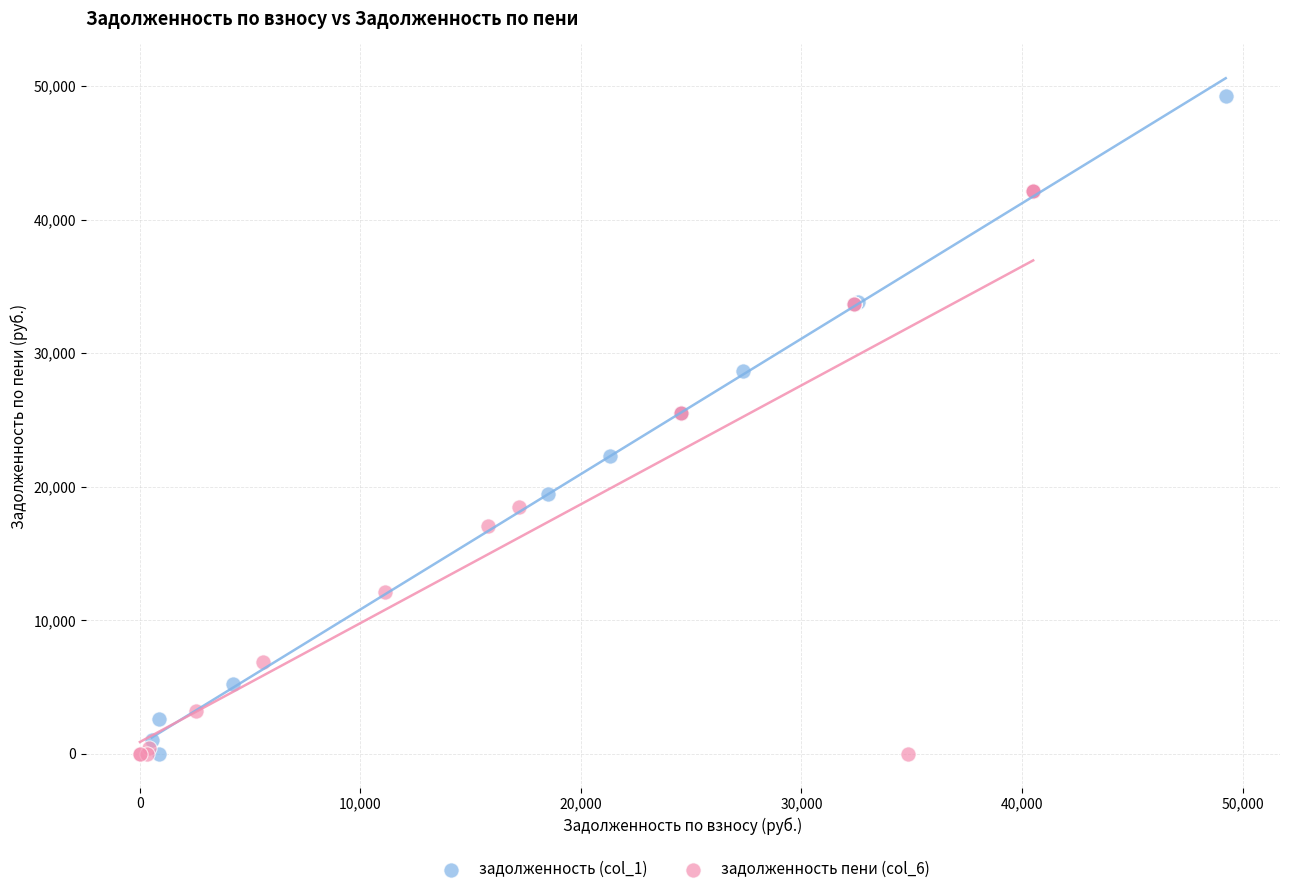

Which series contains the highest Y value?

задолженность (col_1)